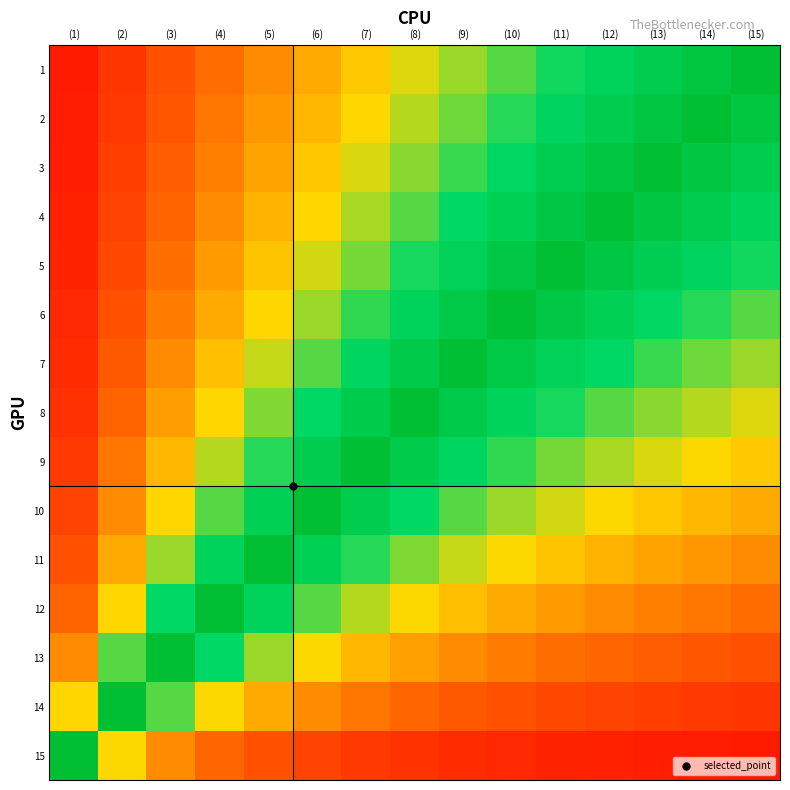

How many series are shown in this chart?

15